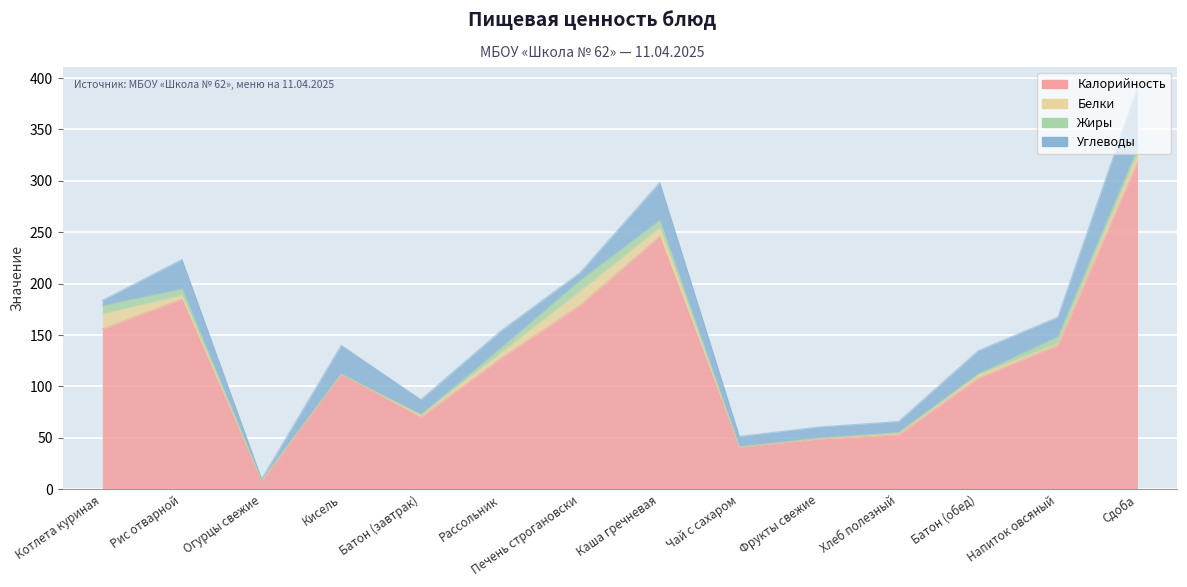

What is the label of the 4th point from the right?

Хлеб полезный